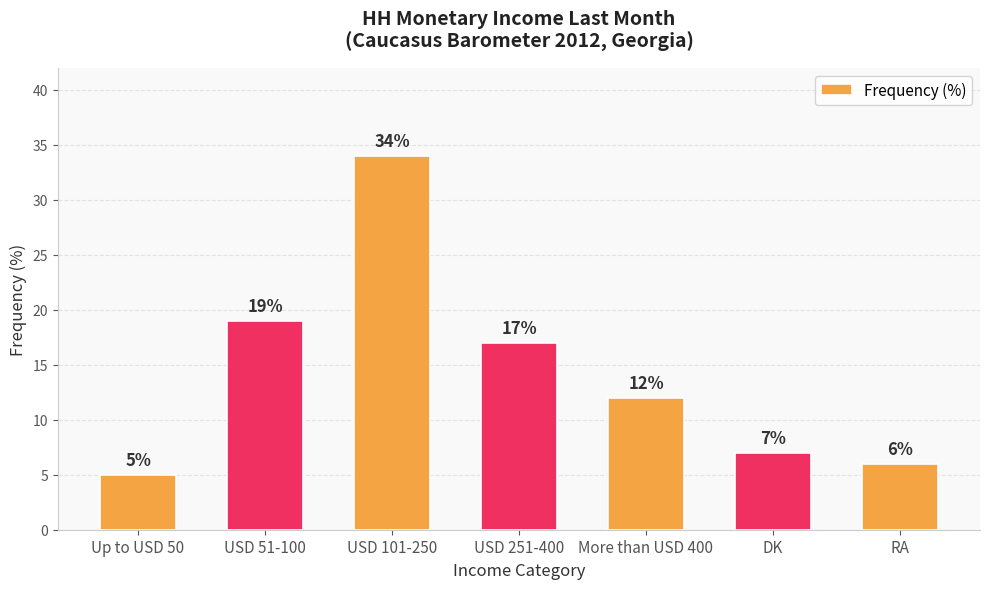

Reading left to right, what are all the values shown in this chart?

Up to USD 50=5	USD 51-100=19	USD 101-250=34	USD 251-400=17	More than USD 400=12	DK=7	RA=6